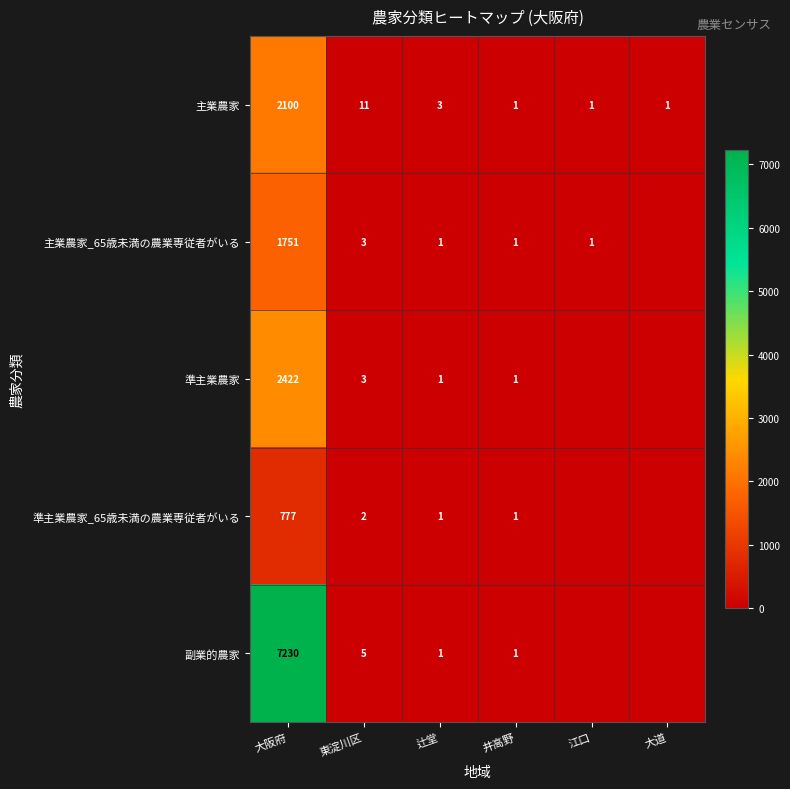

At which category is the sum across all series the highest?

大阪府